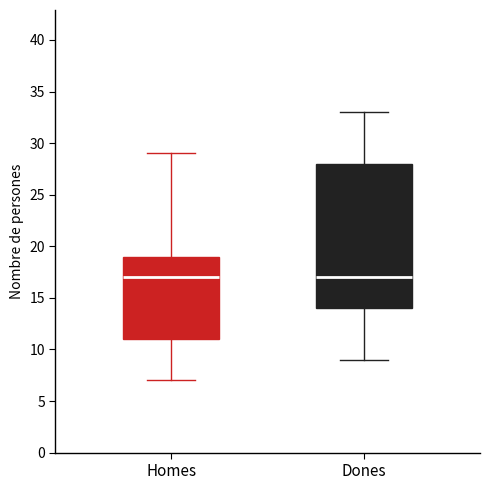

Comparing the boxes themselves (not the whiskers), which one is the tallest?

Dones